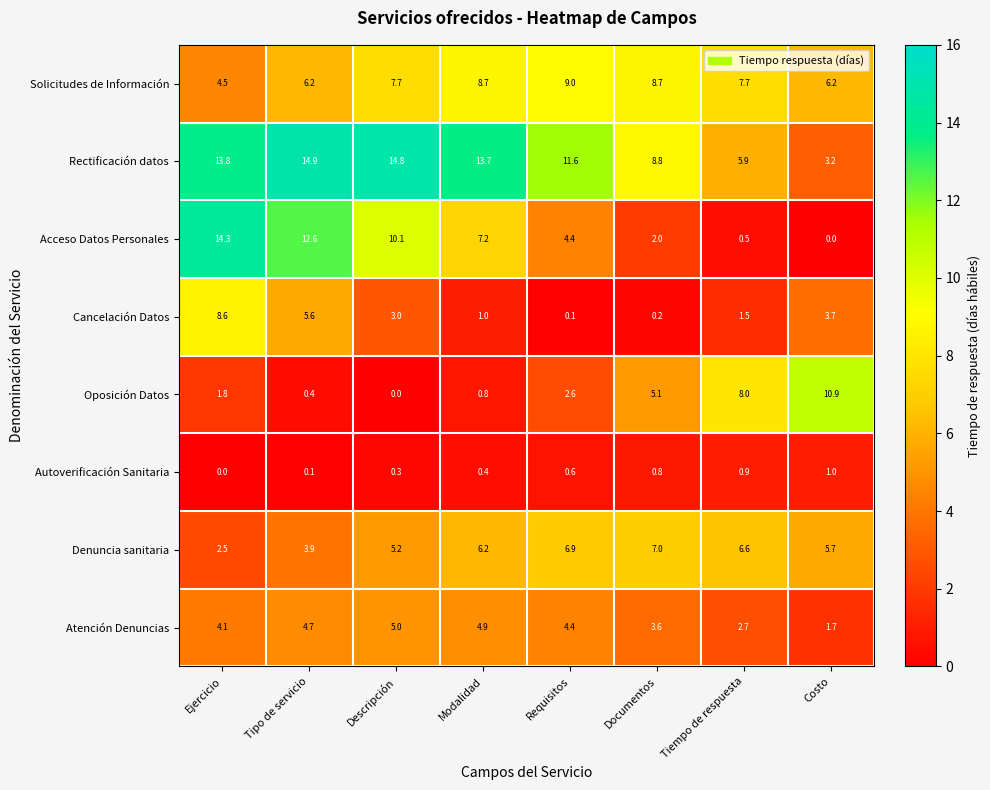

Count the number of categories in the chart.

8